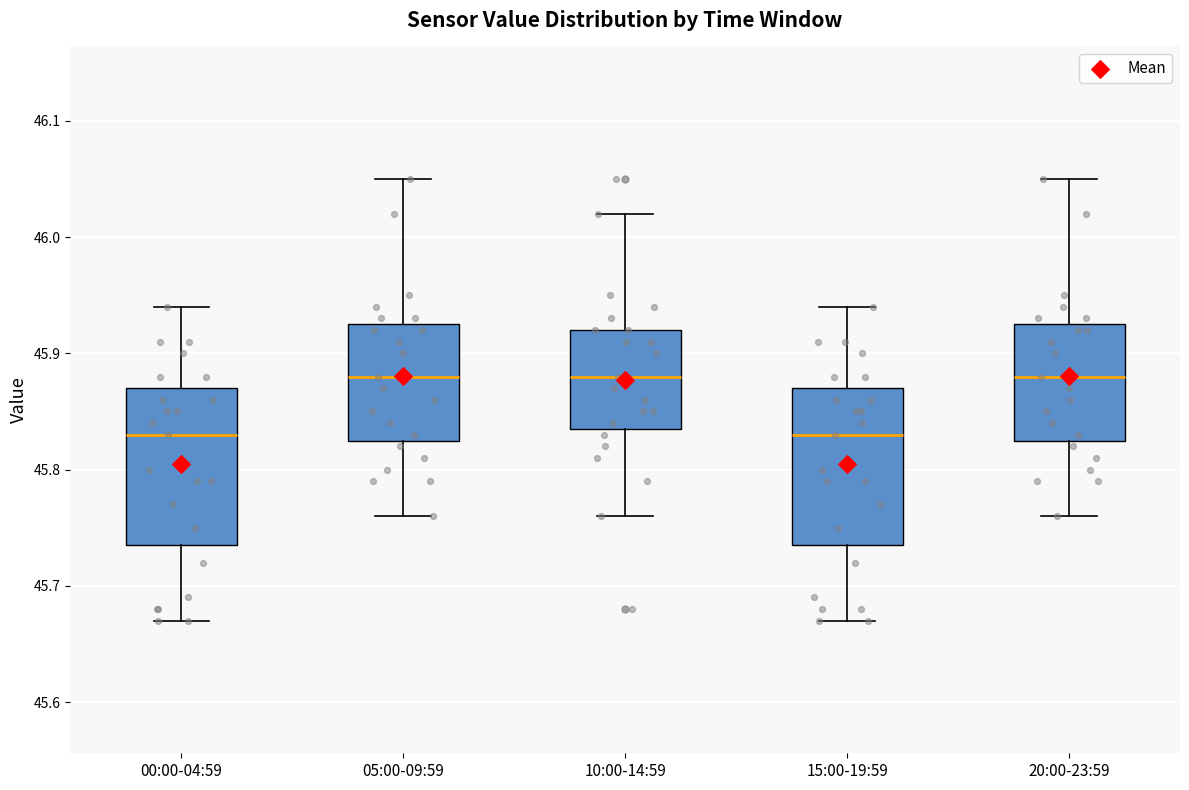

Reading left to right, transcribe this box plot: for each box, give where its median line is, the range the box spans, and where its two whiskers end, as read against the y-axis. The values are not printed on the chart, so give them approximately, as read against the axis.

00:00-04:59: median 45.83, box 45.74 to 45.87, whiskers 45.67 to 45.94
05:00-09:59: median 45.88, box 45.83 to 45.93, whiskers 45.76 to 46.05
10:00-14:59: median 45.88, box 45.84 to 45.92, whiskers 45.76 to 46.02
15:00-19:59: median 45.83, box 45.74 to 45.87, whiskers 45.67 to 45.94
20:00-23:59: median 45.88, box 45.83 to 45.93, whiskers 45.76 to 46.05